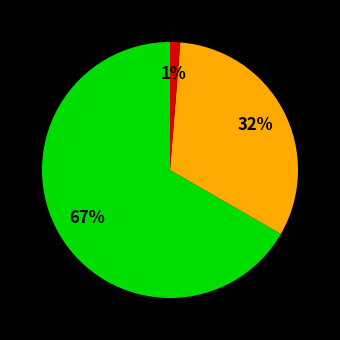

Is there a majority slice in this chart?

Yes